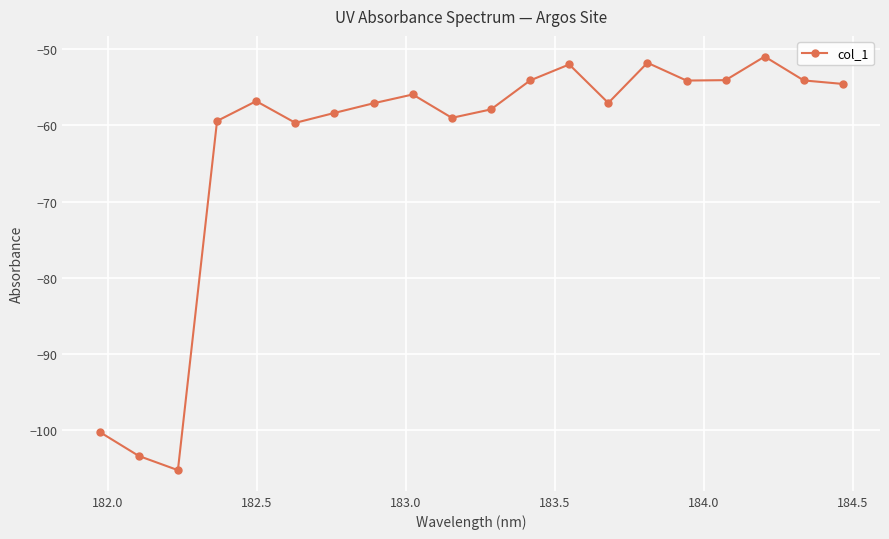

What is the minimum value shown in the chart?

-105.3